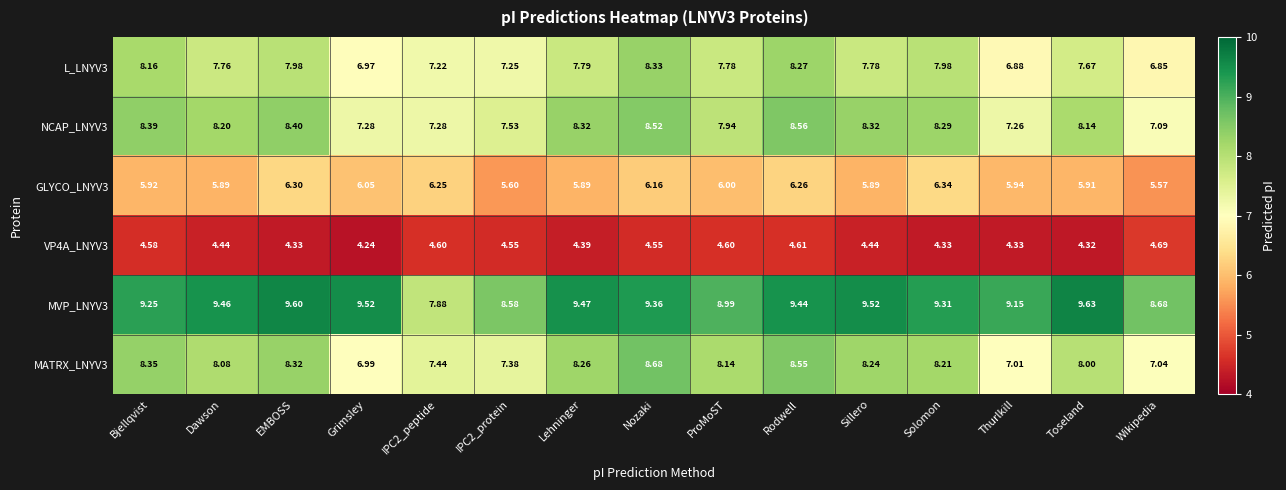

At which label does L_LNYV3 first exceed 7?

Bjellqvist